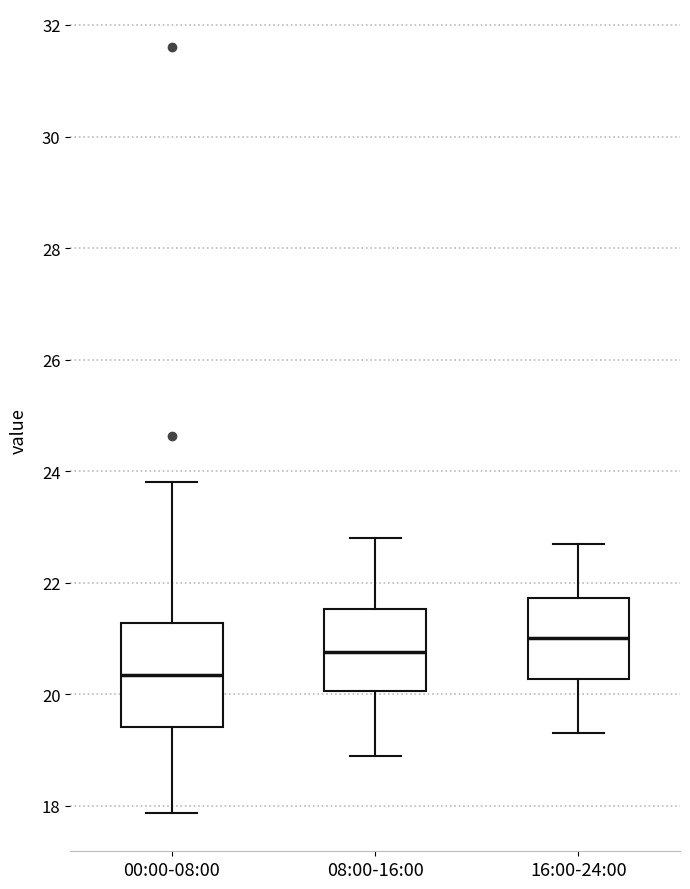

Where does the lower whisker of the box for 16:00-24:00 end on the y-axis? The values are not printed on the chart, so give them approximately, as read against the axis.

19.4